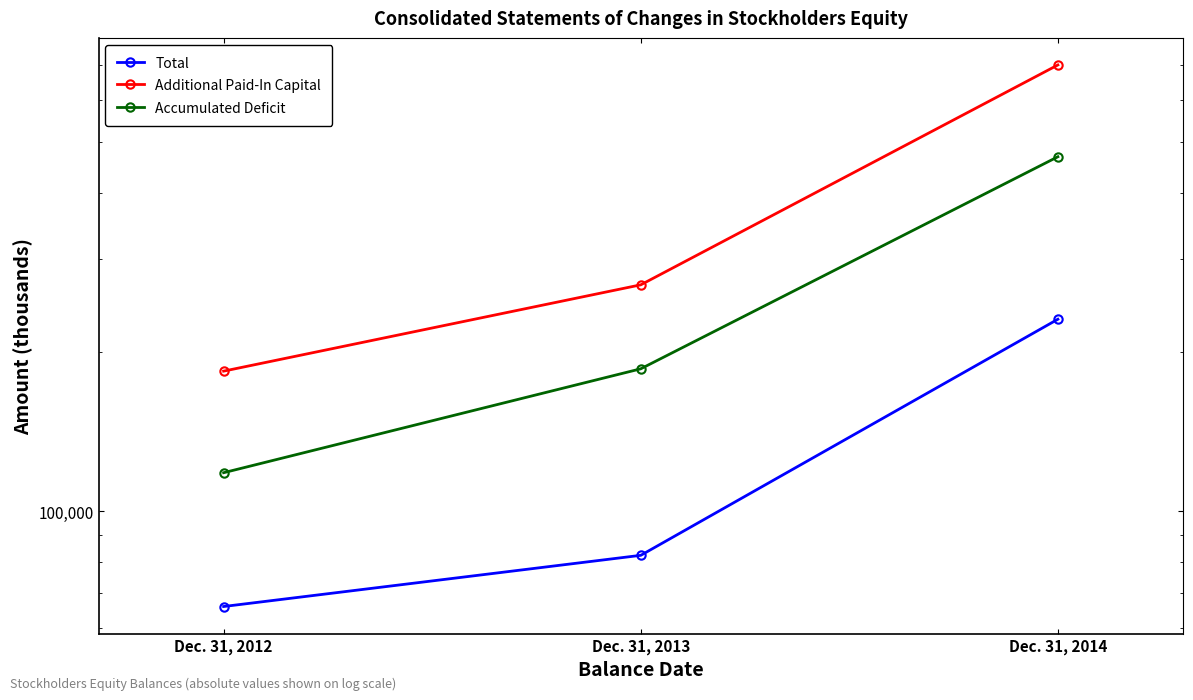

List the series in order of their overall mean, lowest first.

Total, Accumulated Deficit, Additional Paid-In Capital